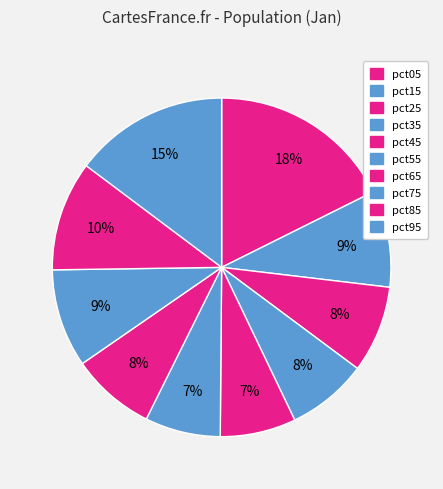

True or false: pct95 accounts for 1% of the total.

False